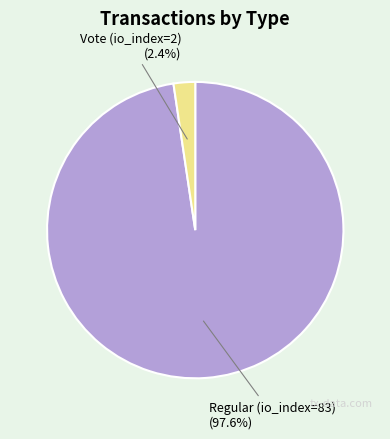

Does Regular (io_index=83) account for over 50% of the chart?

Yes